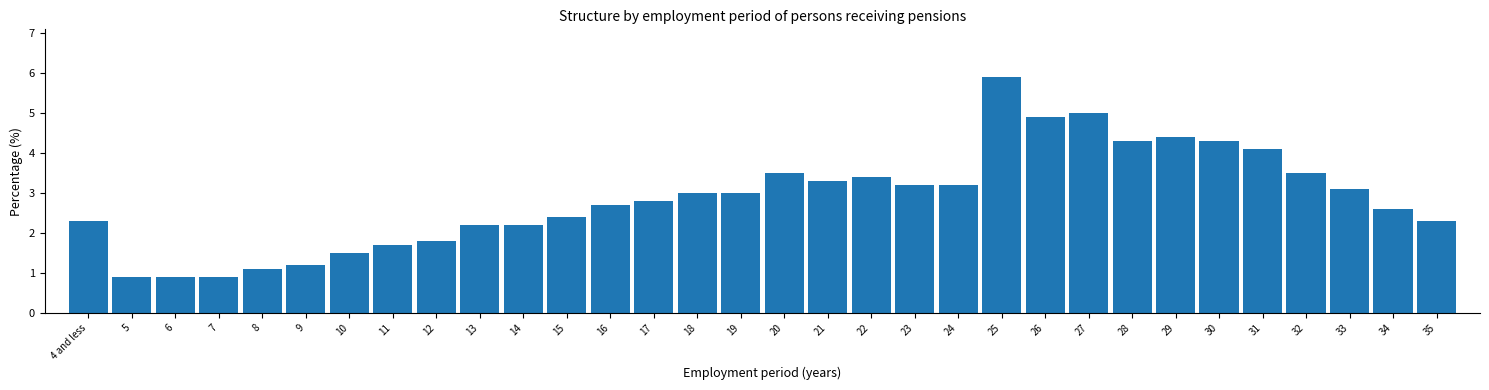

What is the label of the 13th bar from the right?

23